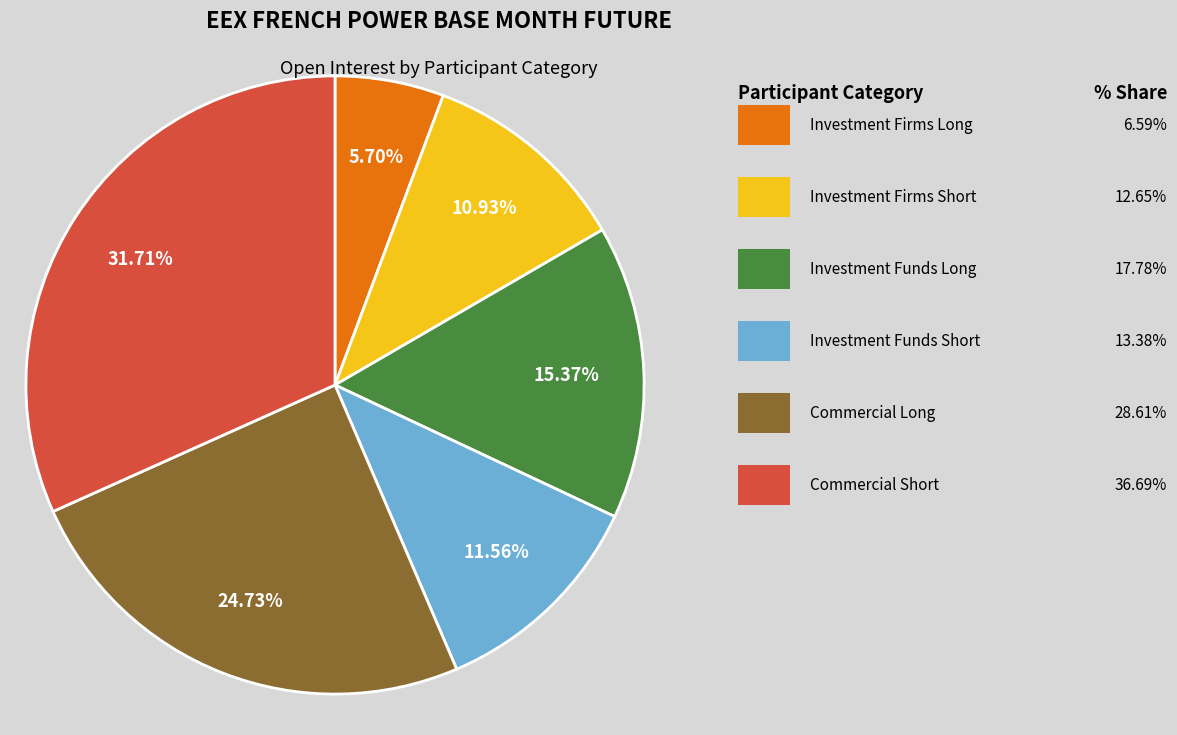

Is there a majority slice in this chart?

No